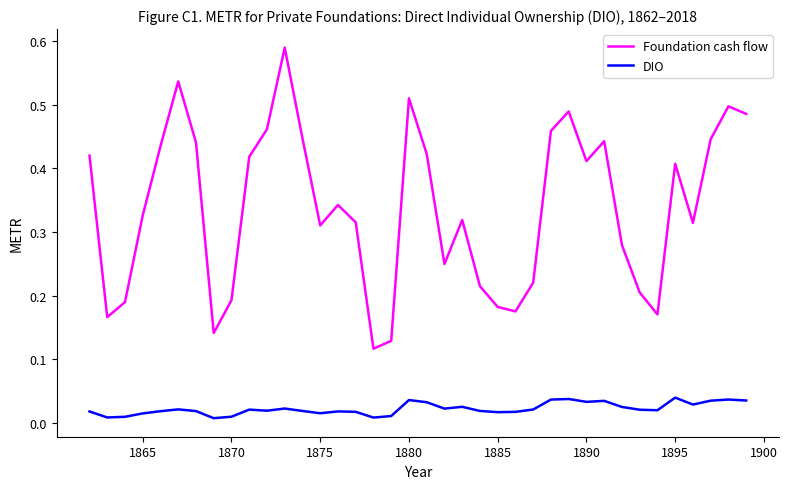

True or false: DIO and Foundation cash flow cross at least once.

False